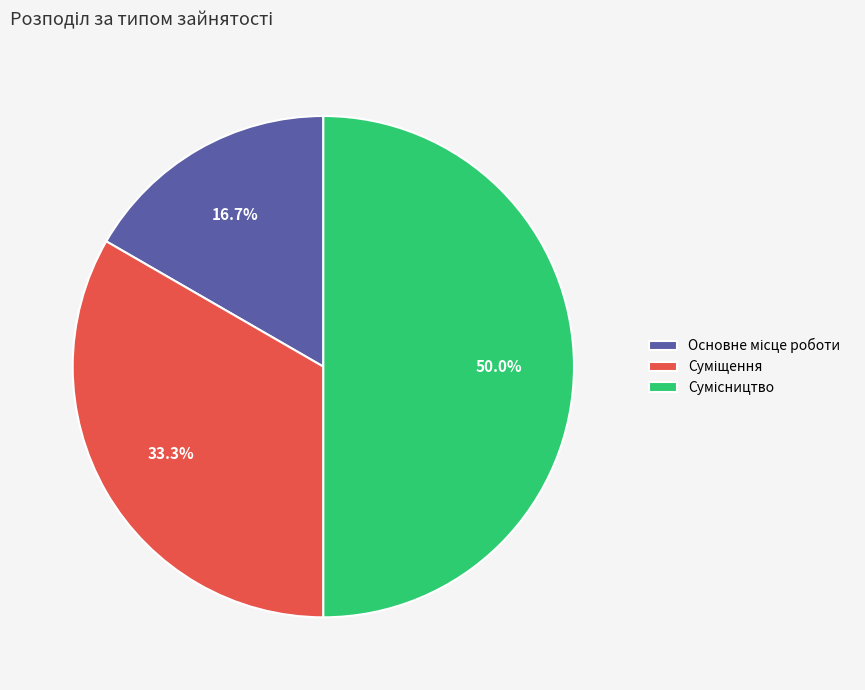

To the nearest percent, what is the combined percentage of Основне місце роботи and Суміщення?

50%